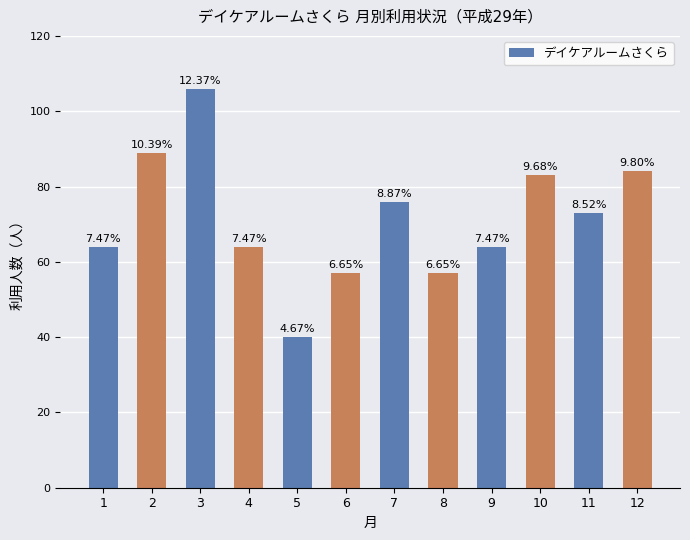

List the labels in order of value, largest first.

3, 2, 12, 10, 7, 11, 1, 4, 9, 6, 8, 5